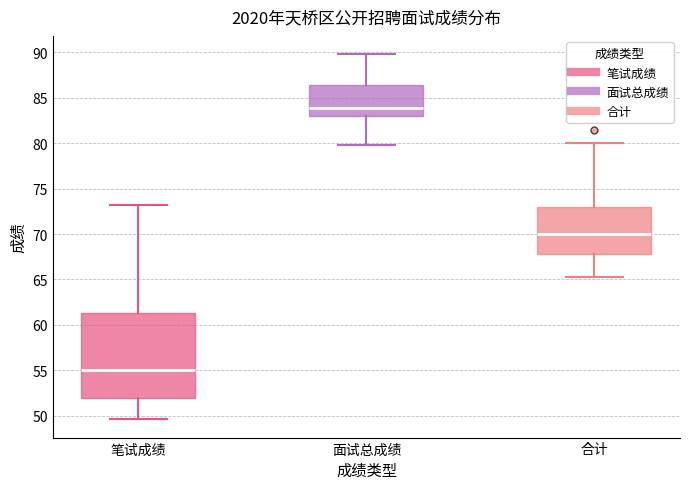

Which box has the lowest median line?

笔试成绩